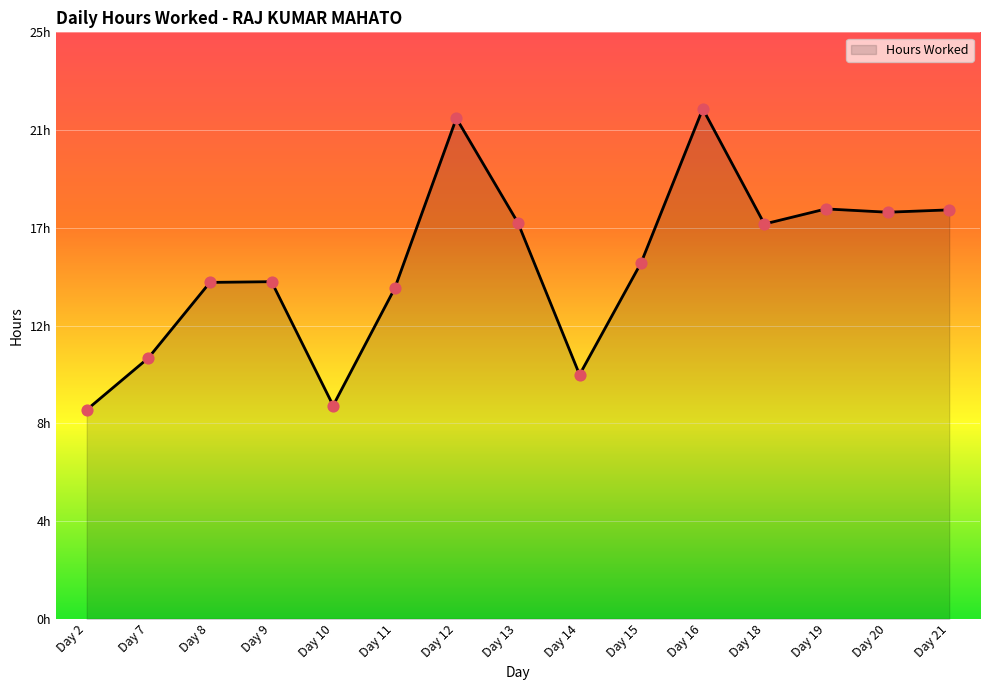

Which has a higher value, Day 9 or Day 16?

Day 16